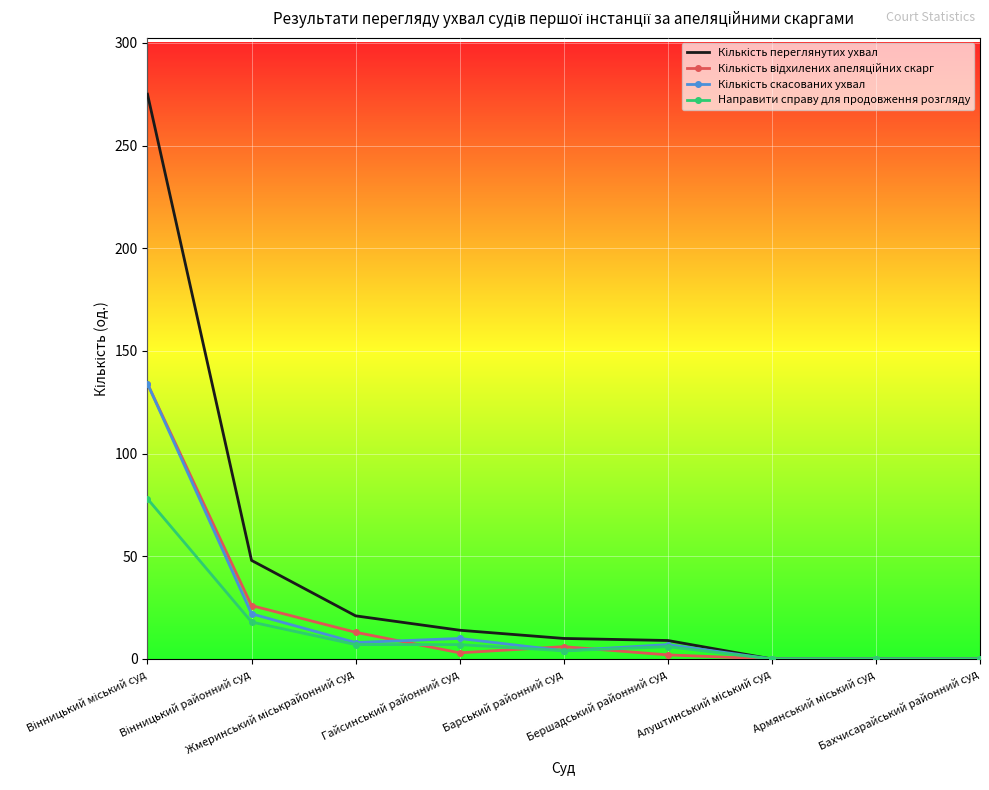

What is the greatest value displayed?

275